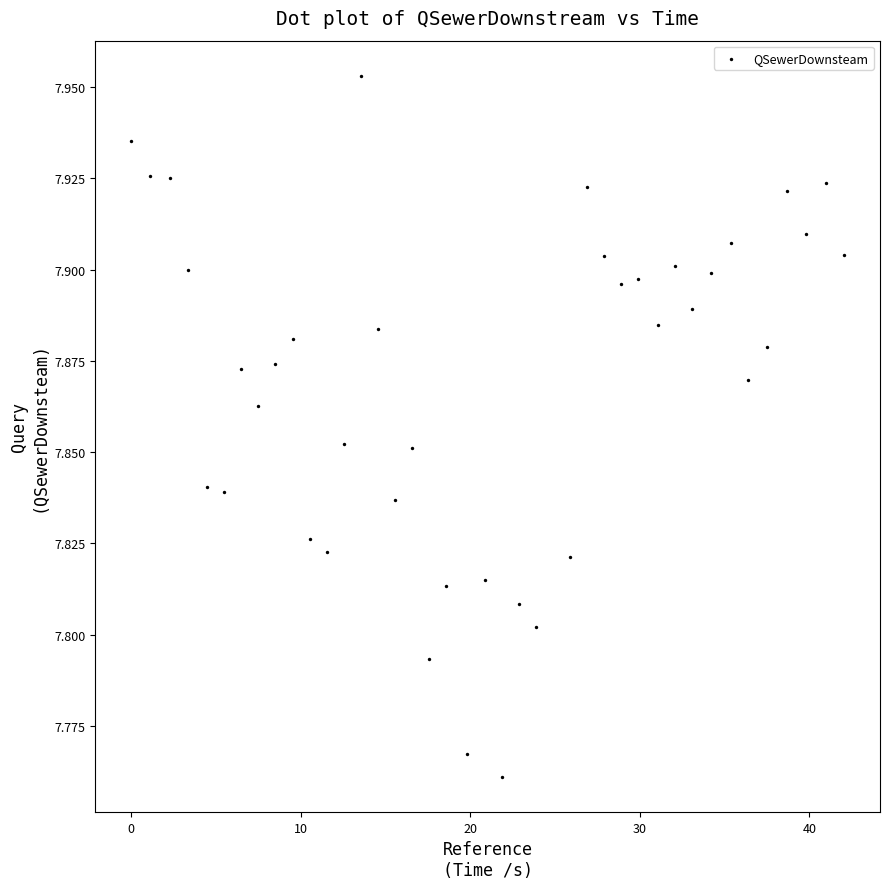

What is the range of X values (max minus min)?

42.1